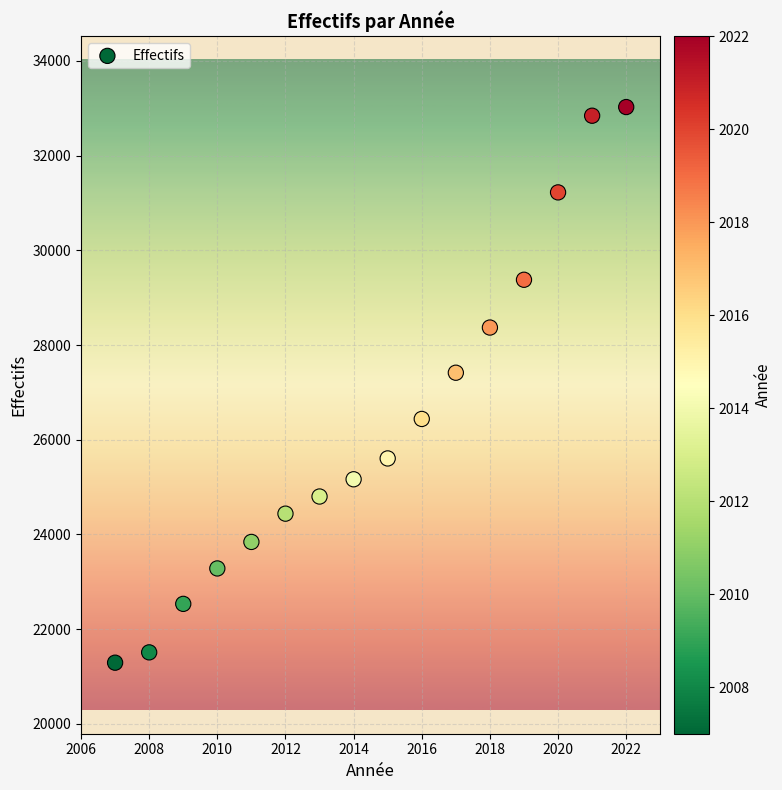

What Y value in the scatter plot is closest to 27159?

27416